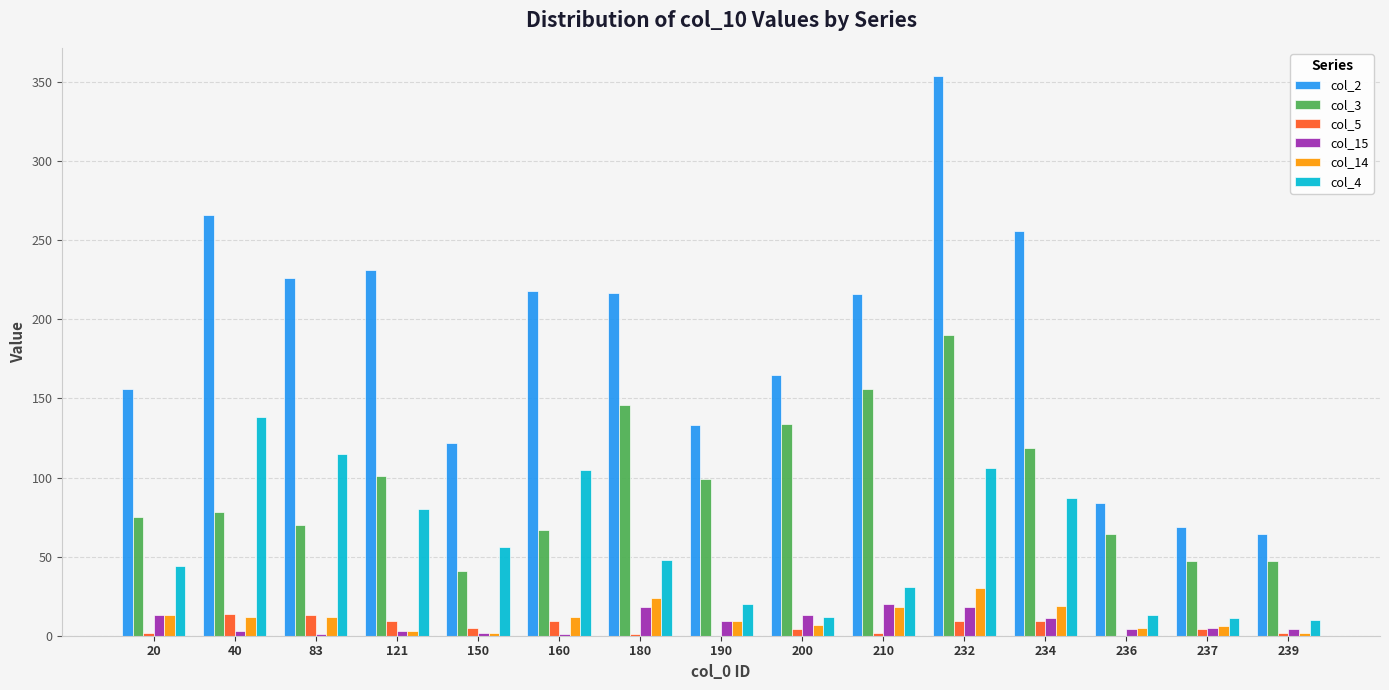

True or false: col_15 has a value of 1 at 83.

True